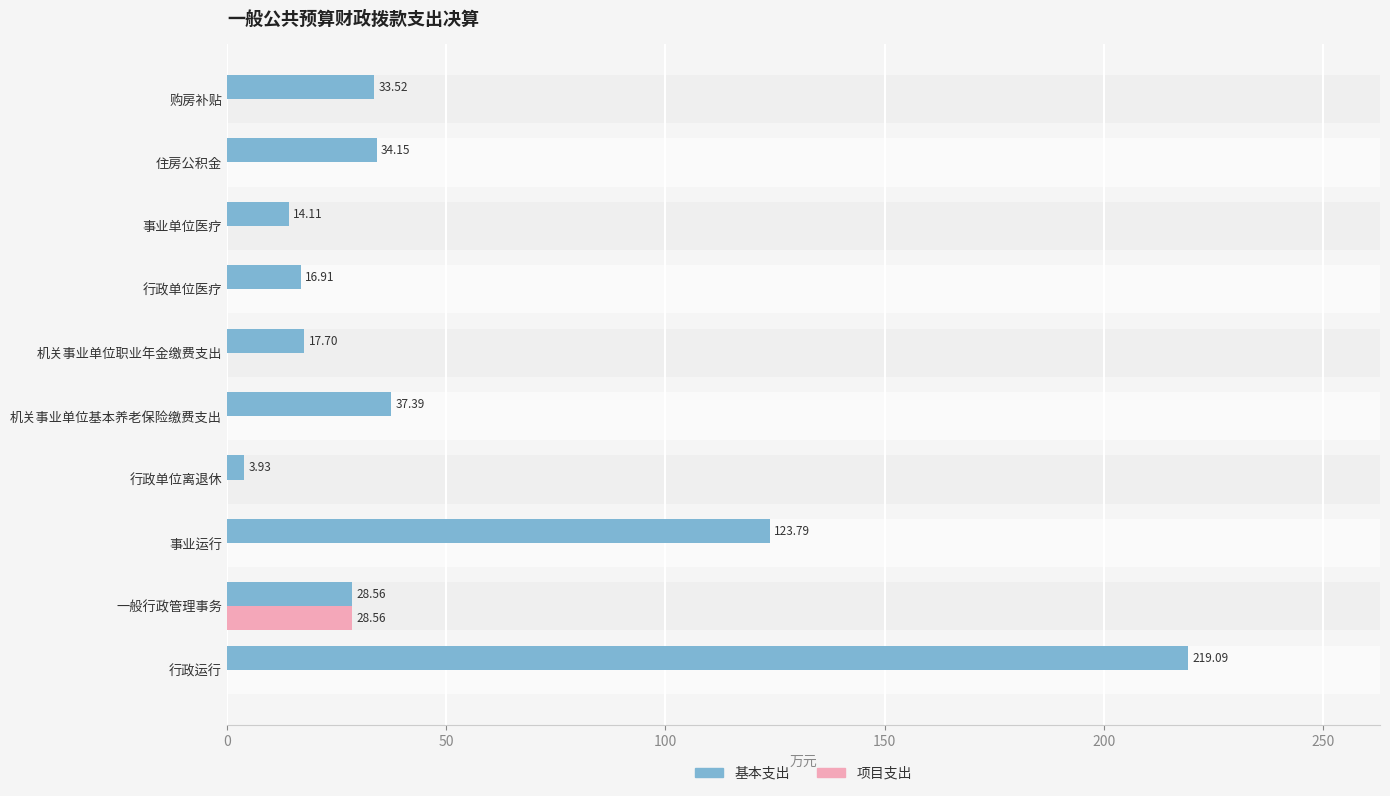

At which label does 基本支出 reach its peak?

行政运行